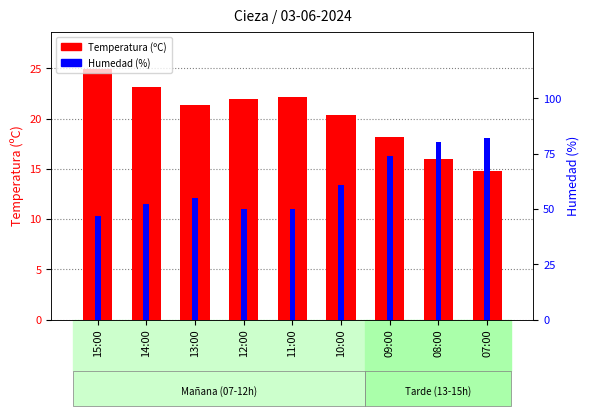

Which series has the largest total across all categories?

Humedad (%)